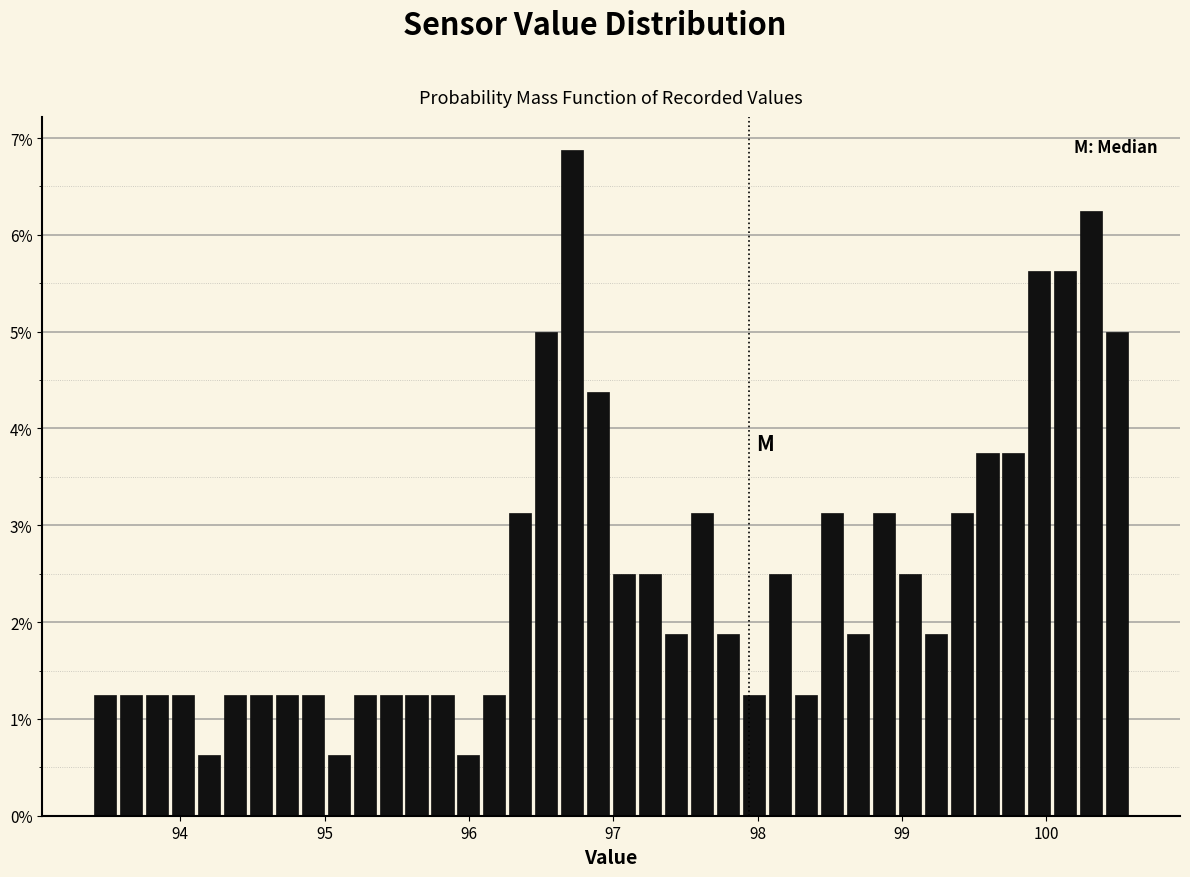

Read against the x-axis, roughly where is the centre of the tallest bar?

96.7